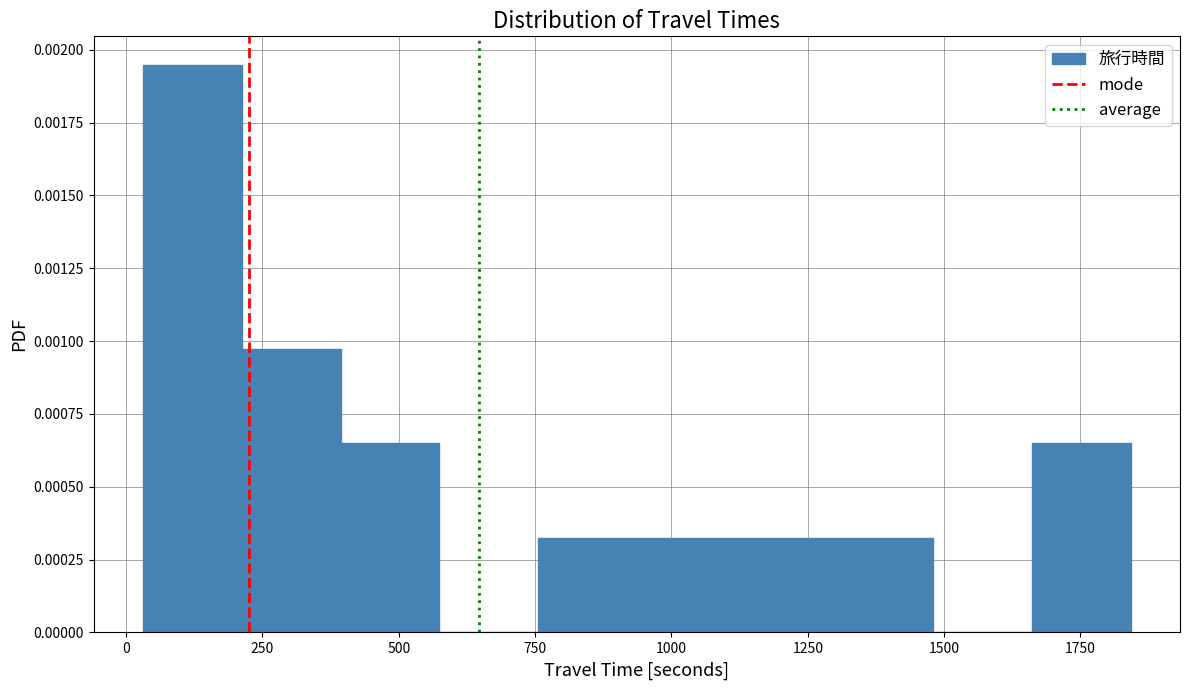

Around what value on the x-axis is the tallest bar? Give the approximate position of its centre, as read against the axis.

100